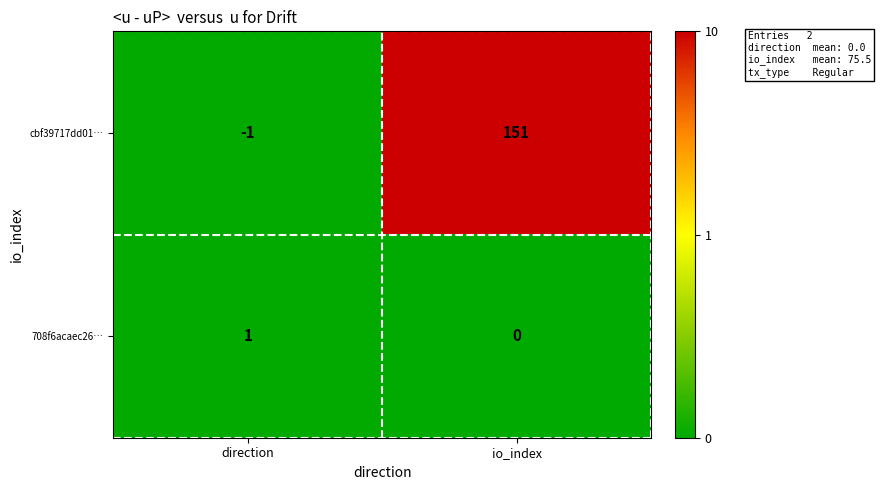

At which label is 708f6acaec26… closest to 0?

io_index